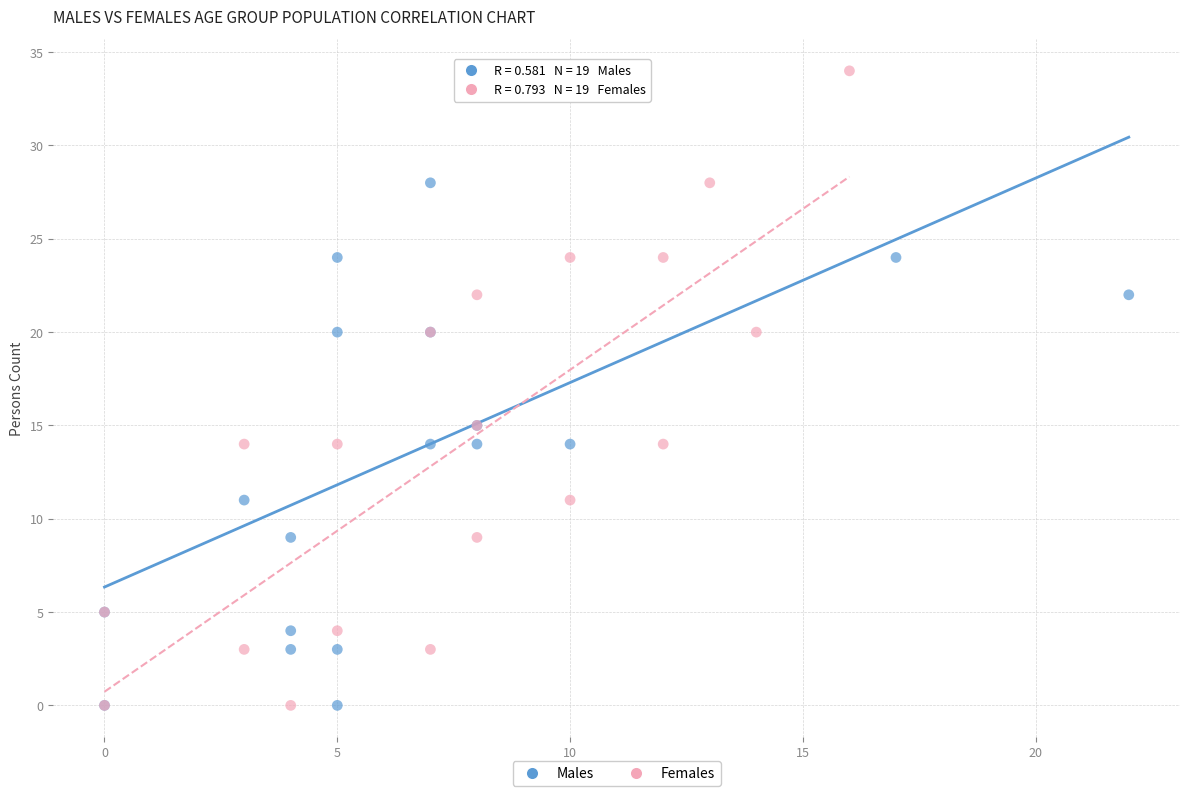

What are all the series names shown in the legend?

Males, Females